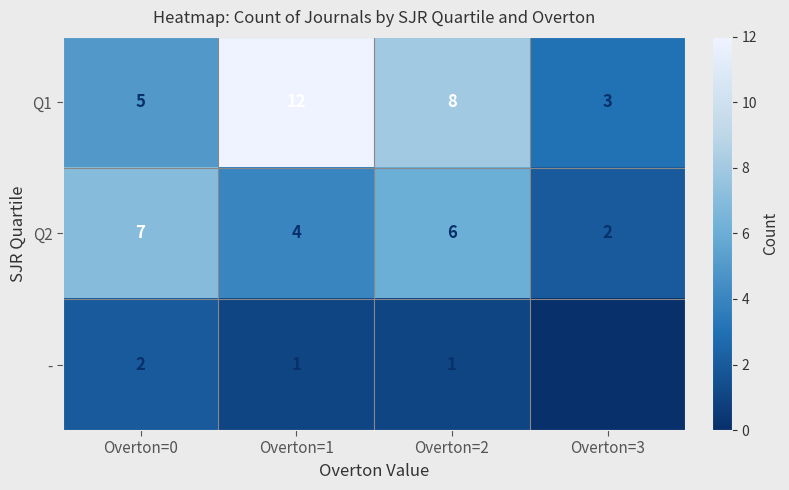

Reading right to left, what are all the values shown in this chart?

Q1: 3	8	12	5
Q2: 2	6	4	7
-: 0	1	1	2